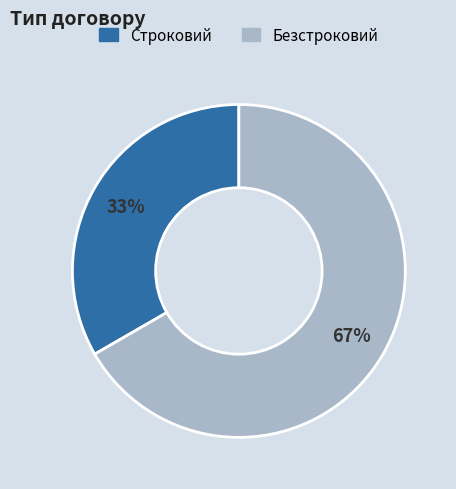

Between Безстроковий and Строковий, which is larger?

Безстроковий